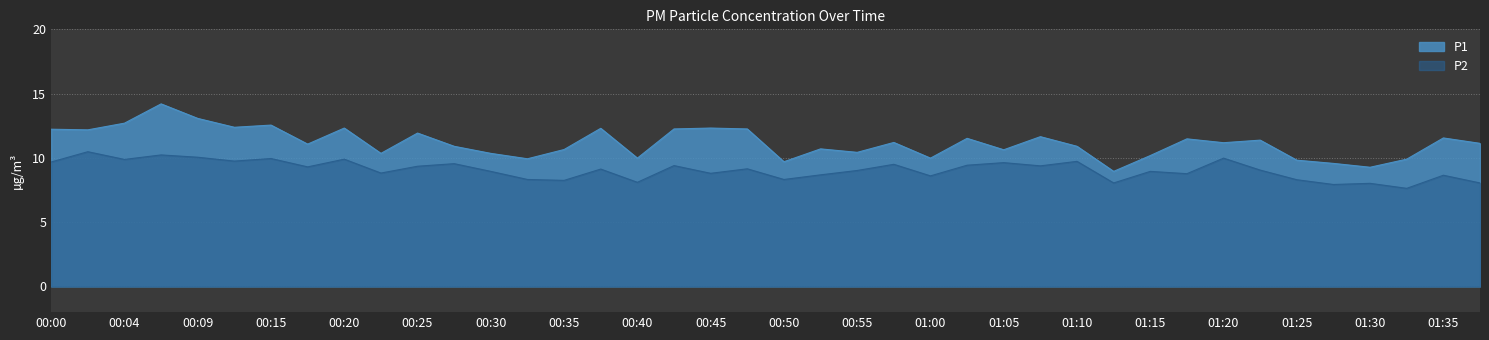

At which category is the sum across all series the highest?

00:07